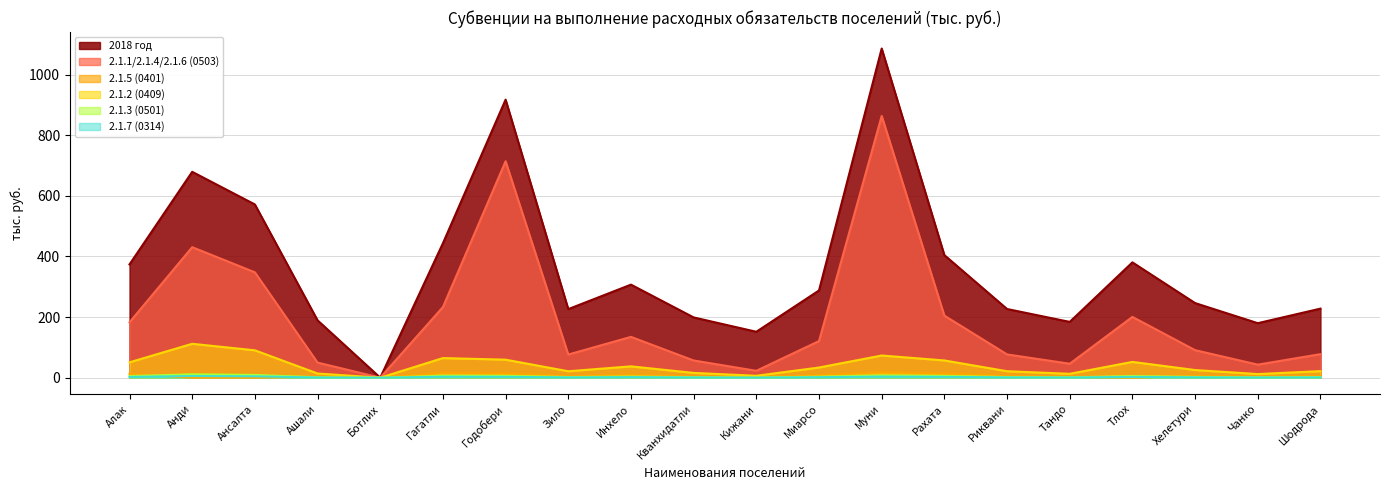

At how many categories does at least one series exceed 172?

18